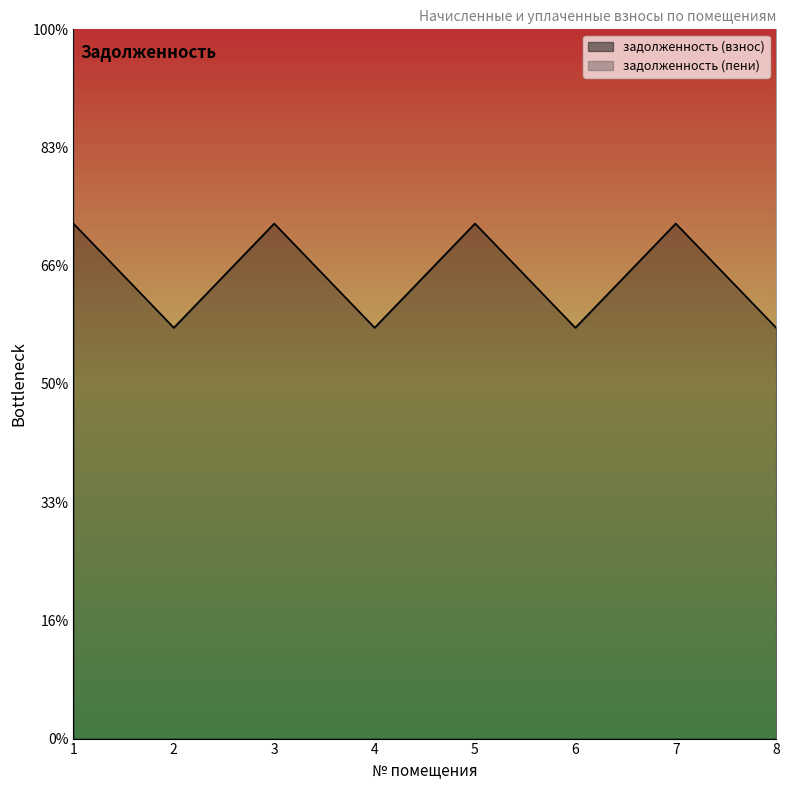

List the series in order of their peak value, highest first.

задолженность (взнос), задолженность (пени)